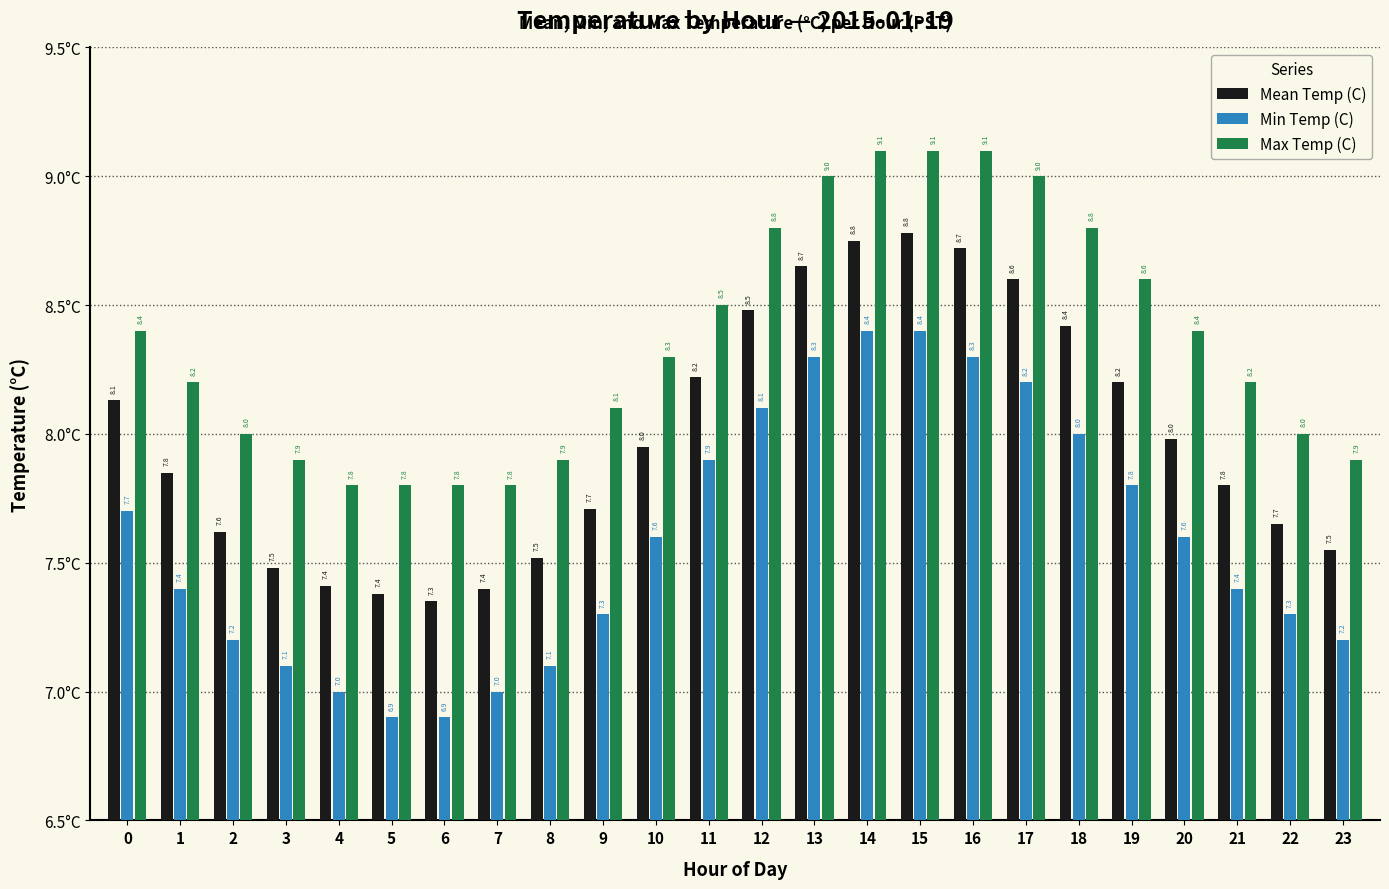

What is the minimum value shown in the chart?

6.9